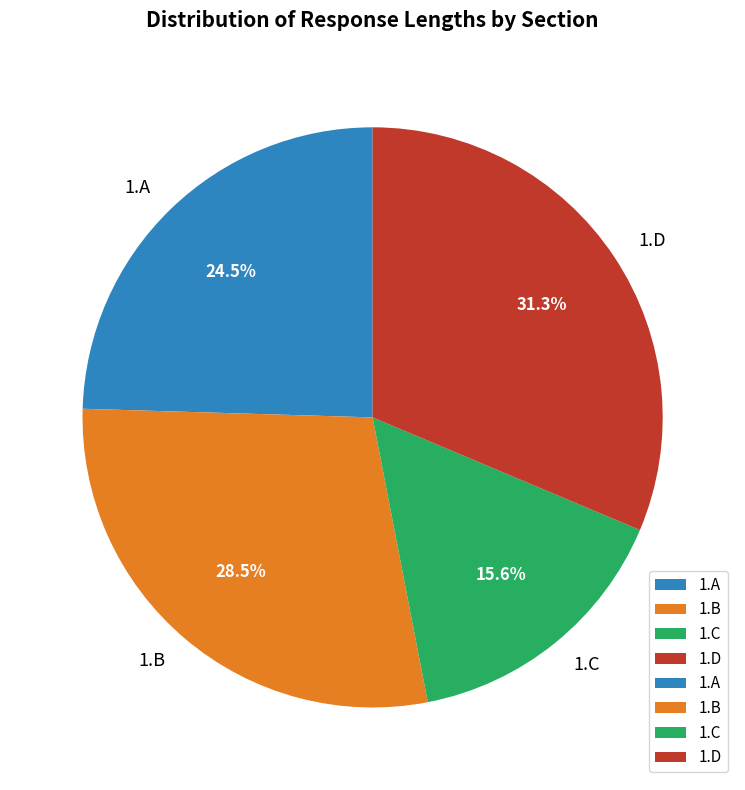

To the nearest percent, what is the difference between the largest and smallest slice percentages?

16%